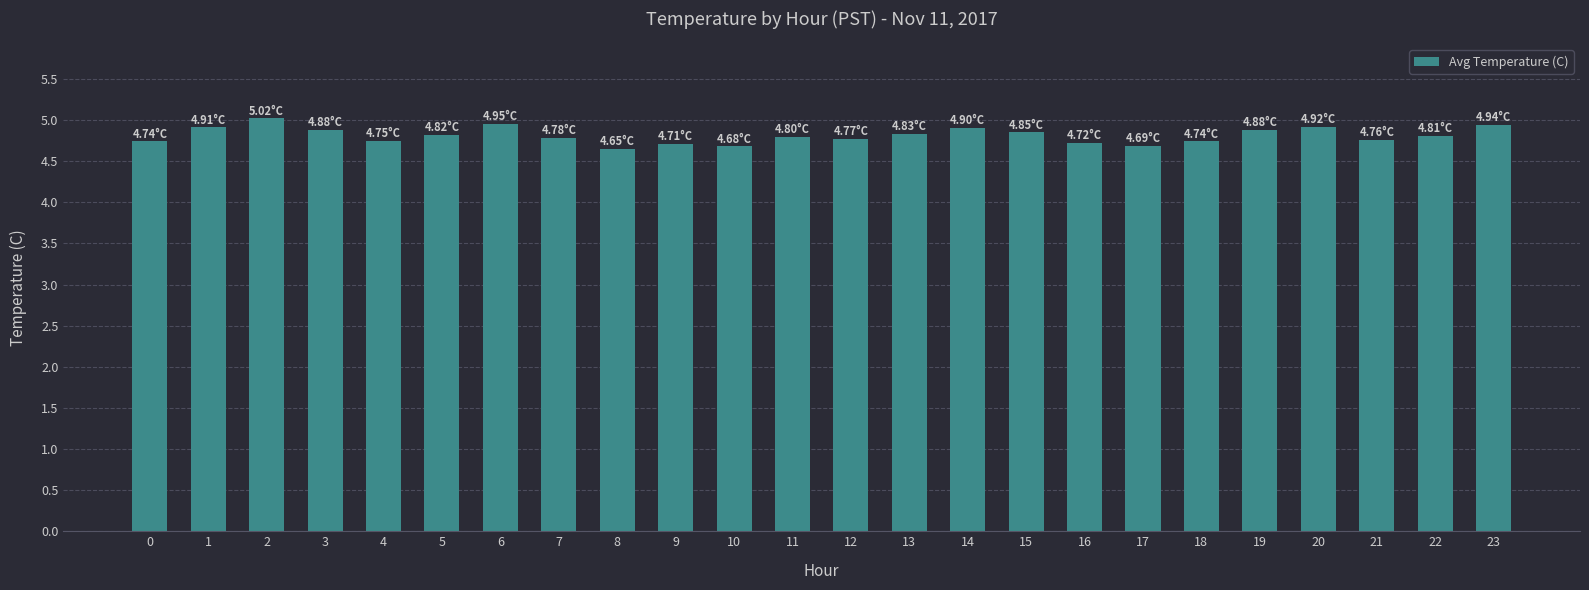

Between 21 and 23, which is larger?

23